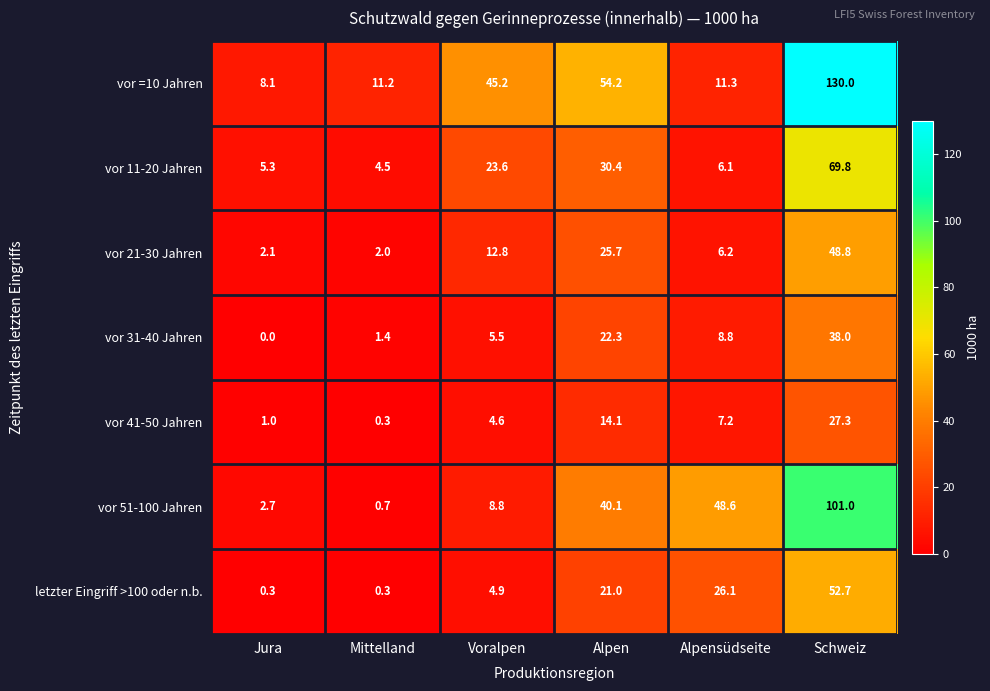

Which series has the largest total across all categories?

vor =10 Jahren